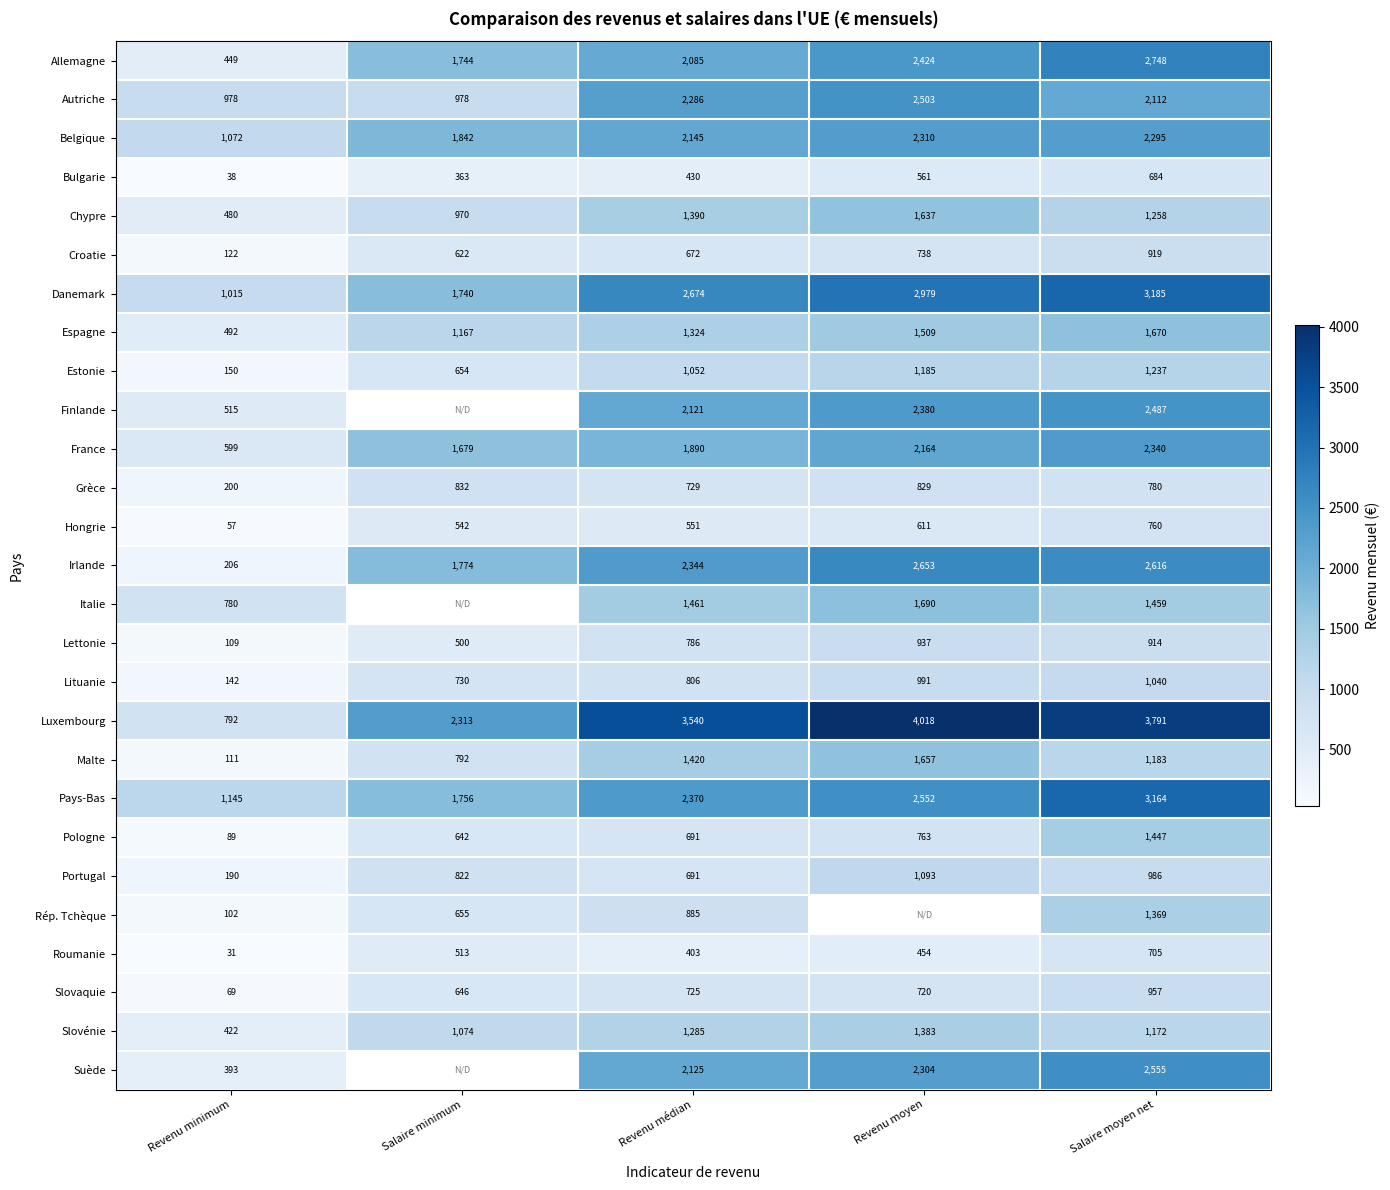

How many values in the Pologne series are below 691?

2